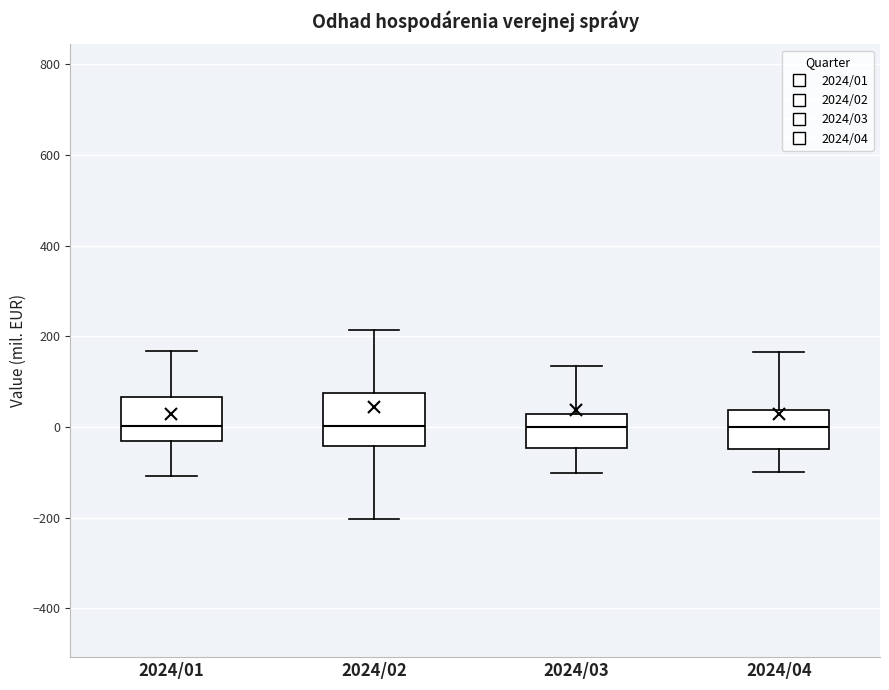

Where does the median line of the box for 2024/01 sit on the y-axis? The values are not printed on the chart, so give them approximately, as read against the axis.

0